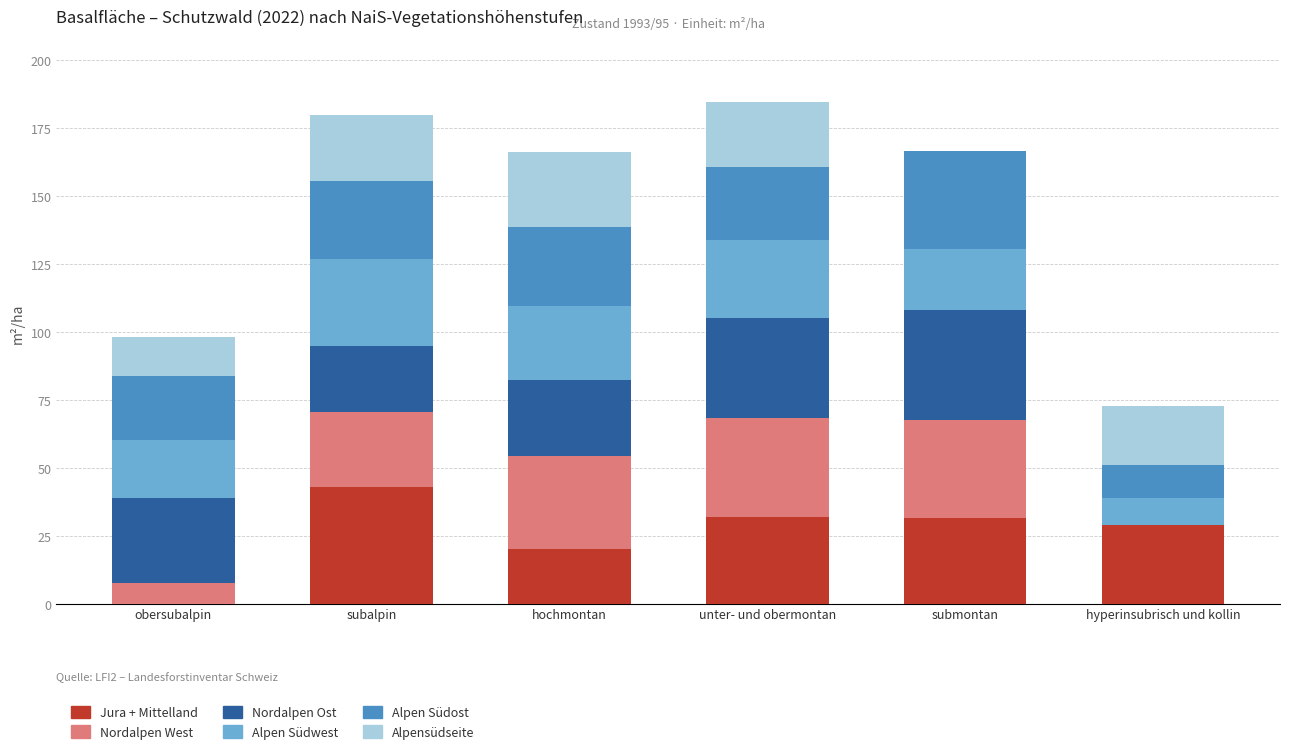

What is the total value across all series at unter- und obermontan?

184.6